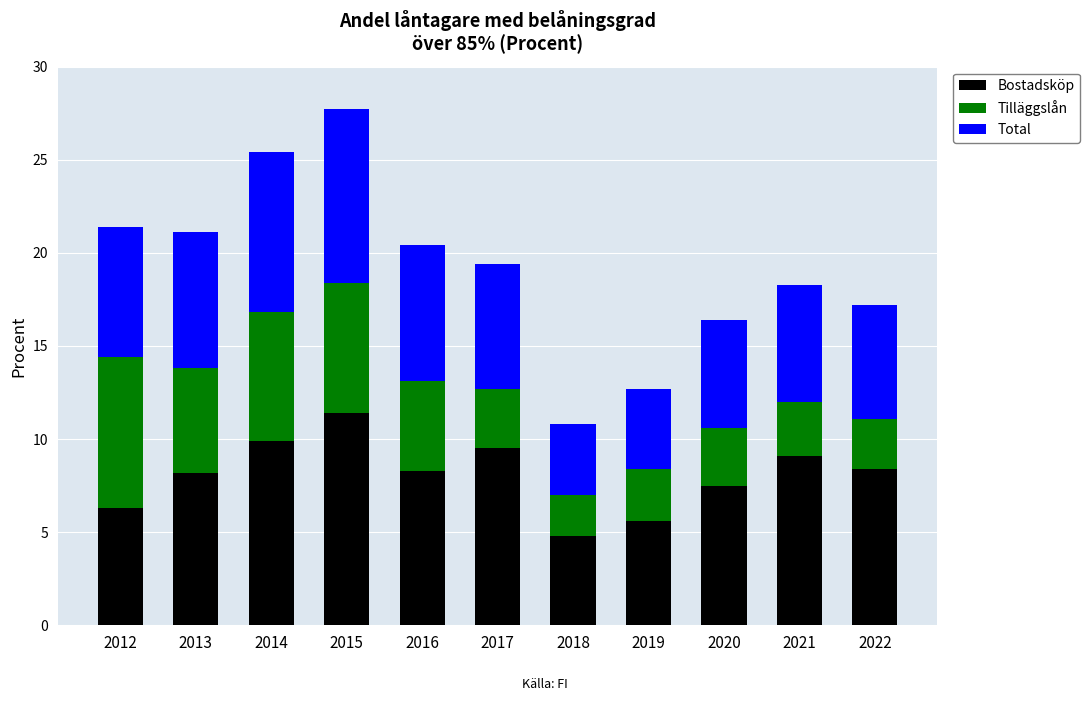

At which label does Bostadsköp reach its minimum?

2018